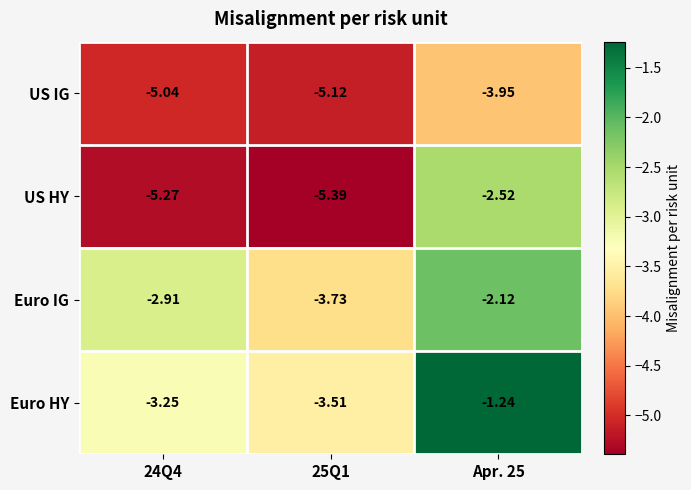

Is the value of US HY at 24Q4 greater than the value of Euro HY at 24Q4?

No